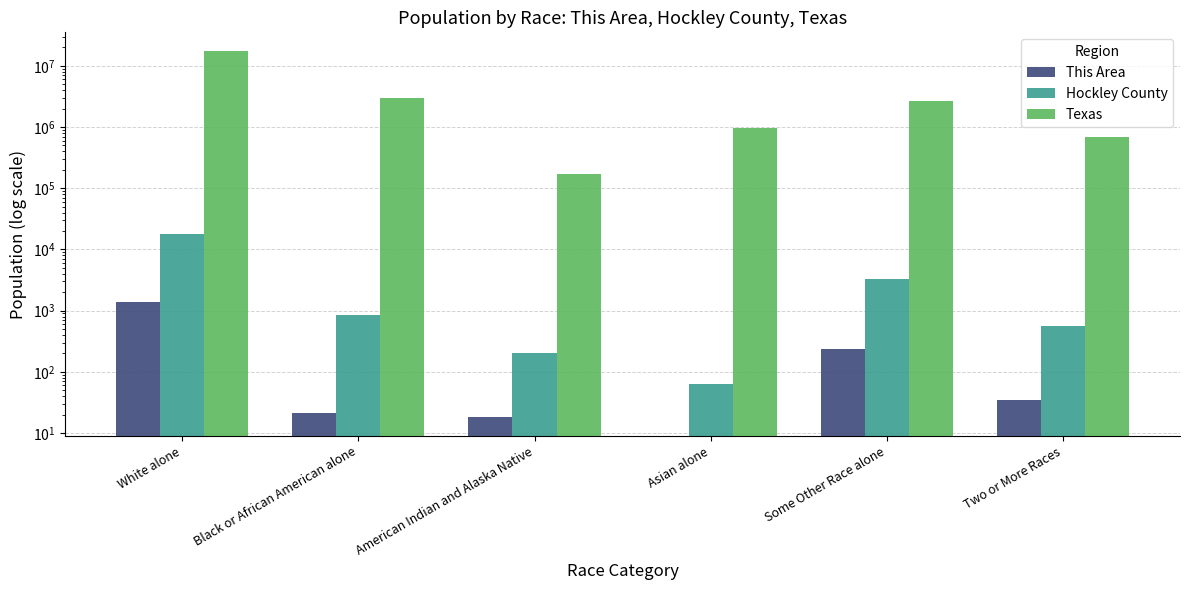

Is it true that Hockley County equals 63 at Asian alone?

True